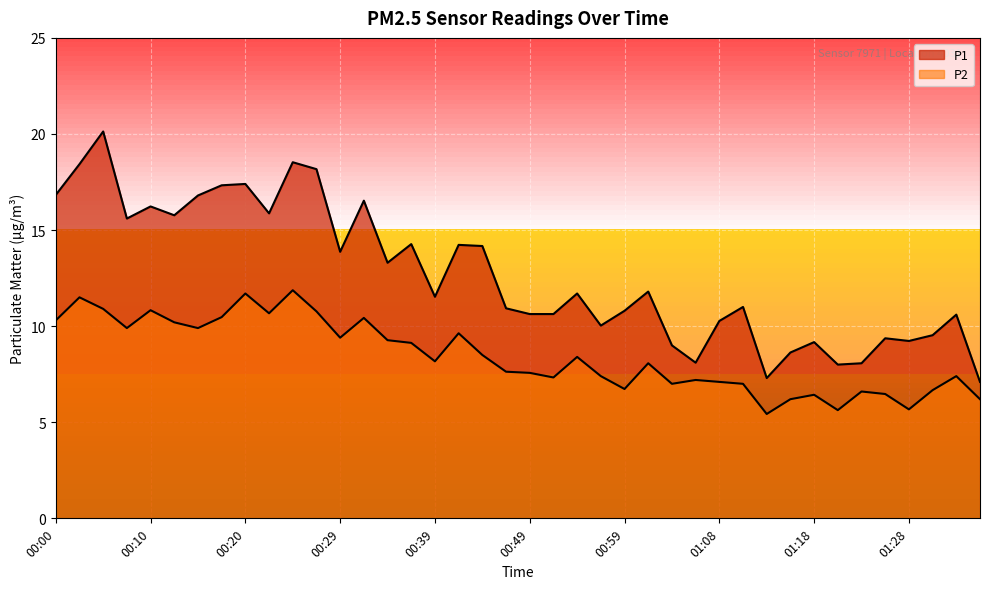

Is it true that P2 equals 9.4 at 00:29?

True